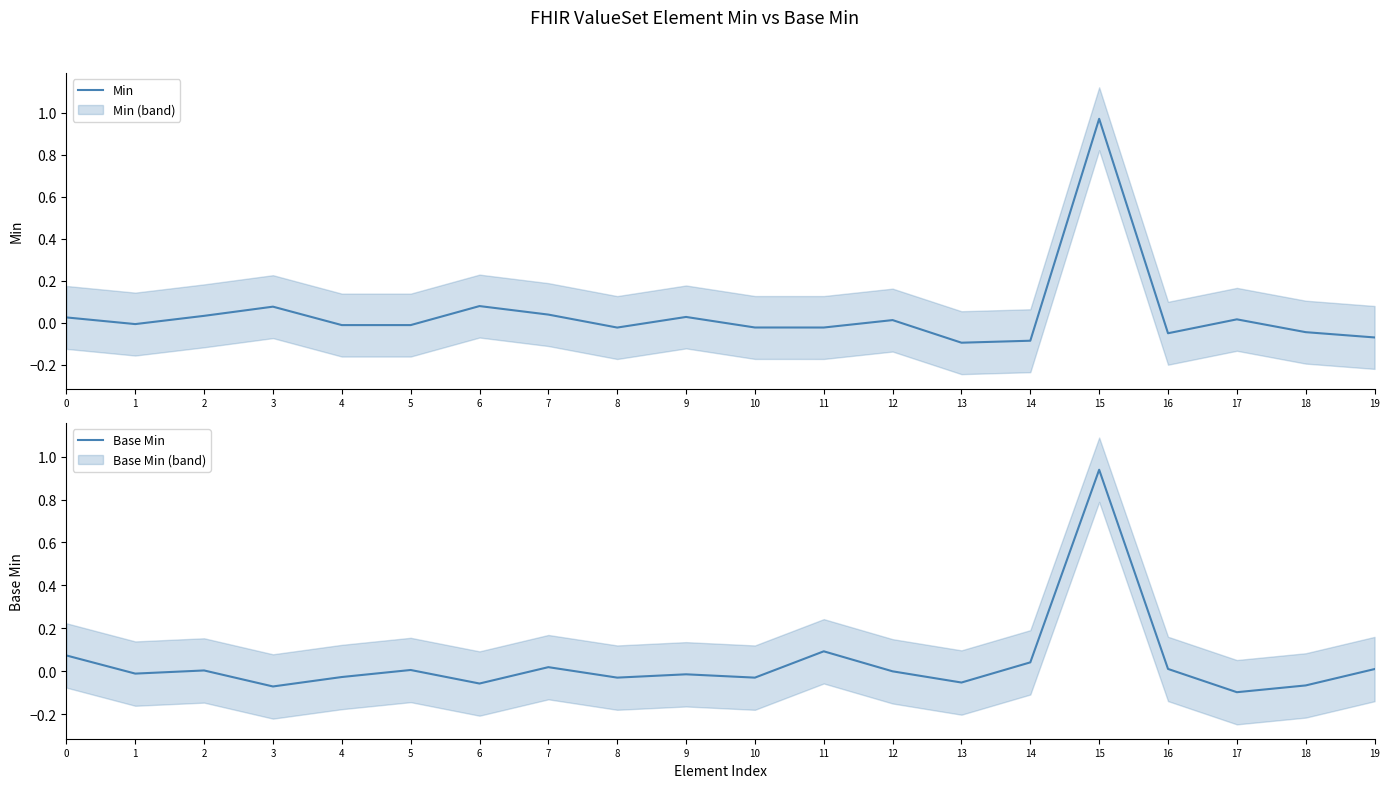

Reading left to right, what are all the values shown in this chart?

Min: 0.0	-0.0	0.0	0.1	-0.0	-0.0	0.1	0.0	-0.0	0.0	-0.0	-0.0	0.0	-0.1	-0.1	1.0	-0.1	0.0	-0.0	-0.1
Base Min: 0.1	-0.0	0.0	-0.1	-0.0	0.0	-0.1	0.0	-0.0	-0.0	-0.0	0.1	-0.0	-0.1	0.0	0.9	0.0	-0.1	-0.1	0.0